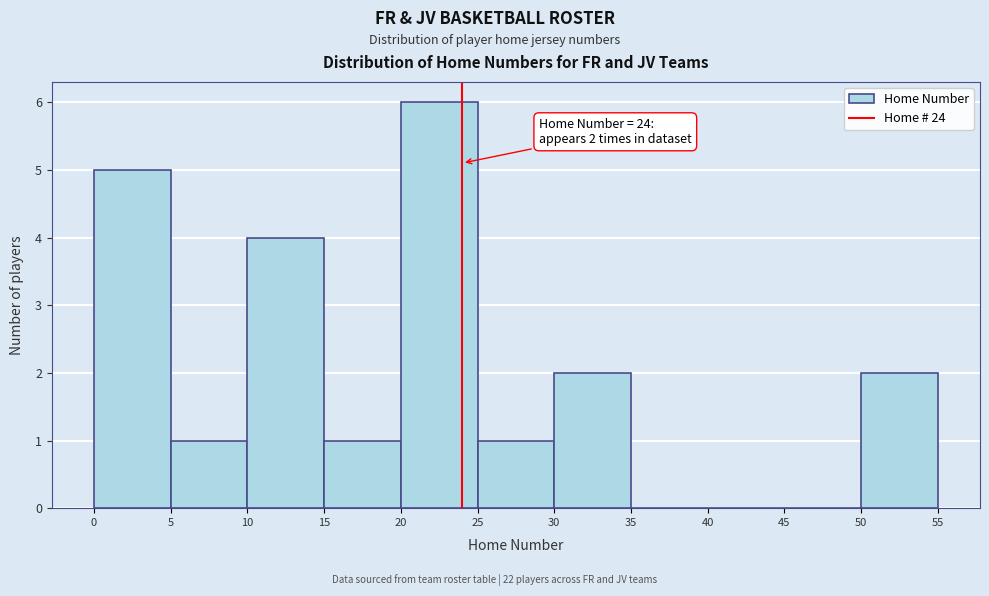

Over which range of the x-axis is the bar tallest?

20 to 25